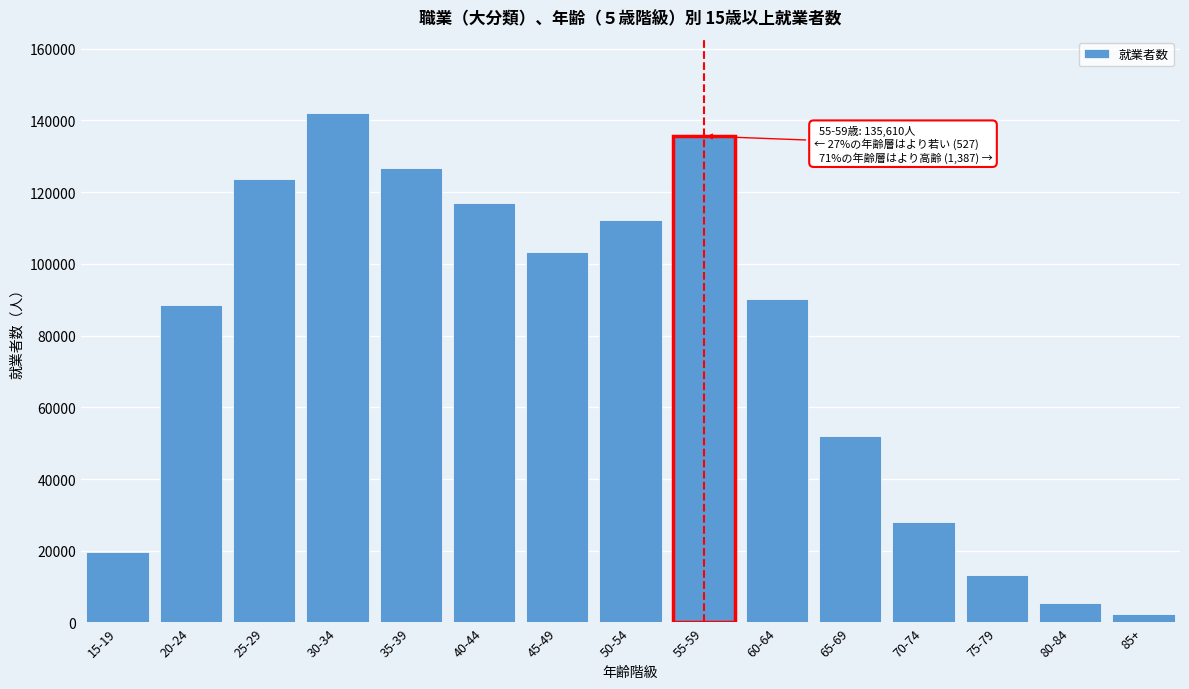

Reading left to right, what are all the values shown in this chart?

19570	88438	123764	141977	126628	116874	103281	112299	135610	90298	52006	27998	13255	5523	2327